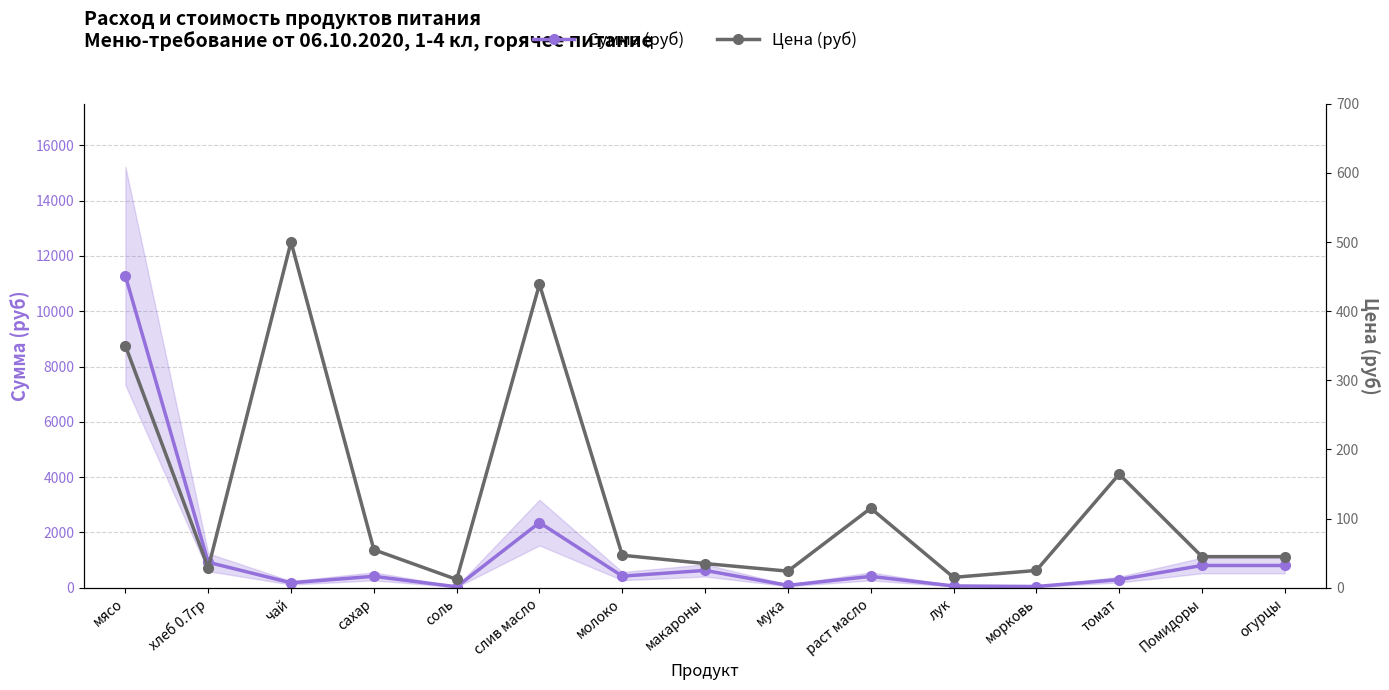

Between мука and морковь, which series saw the biggest shift?

Сумма (руб)